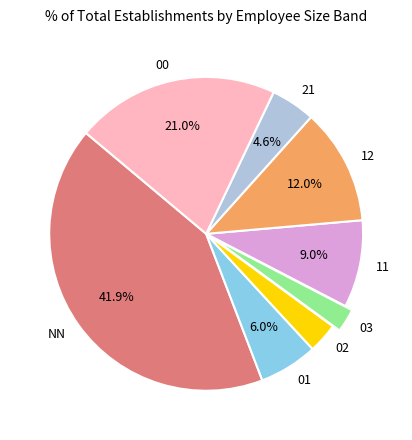

What is the ratio of the value at 01 to the value at NN?

0.1